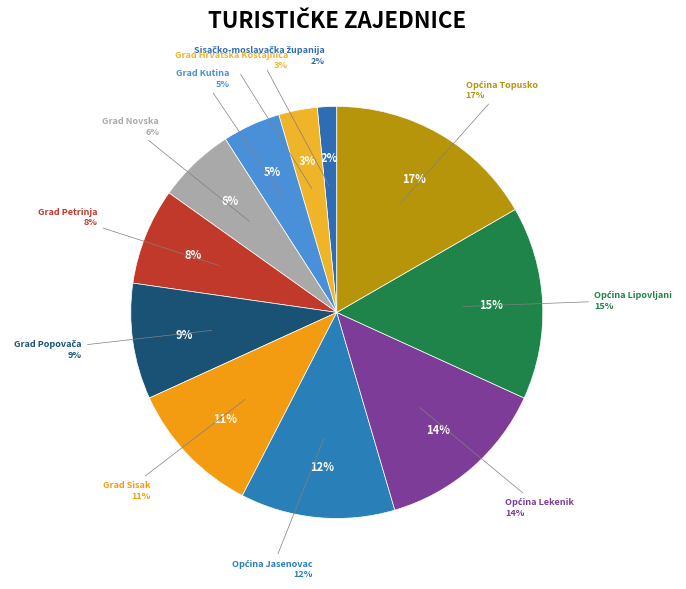

To the nearest percent, what is the average slice percentage?

9%